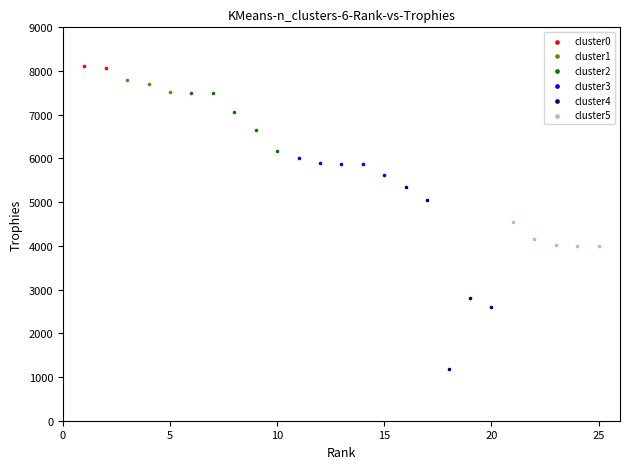

Which series reaches the maximum Y coordinate?

cluster0